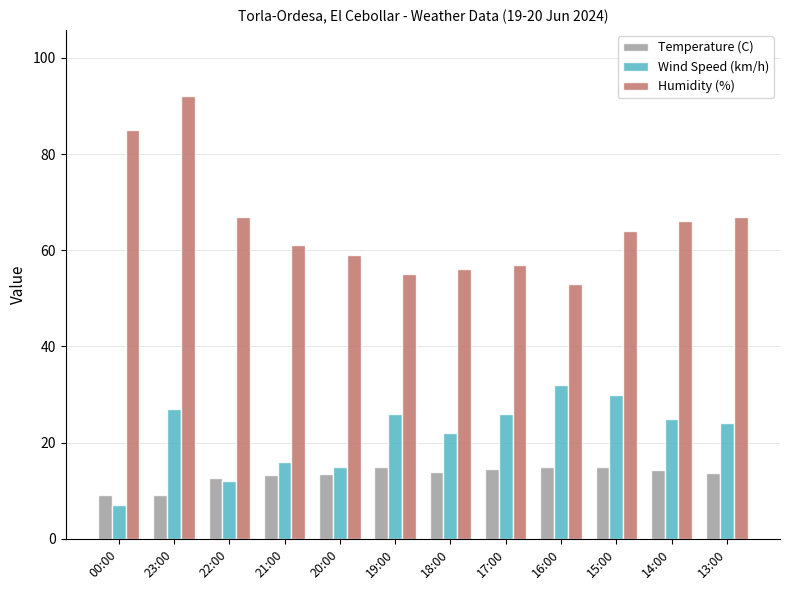

What is the difference between the maximum and minimum values in the Wind Speed (km/h) series?

25.0